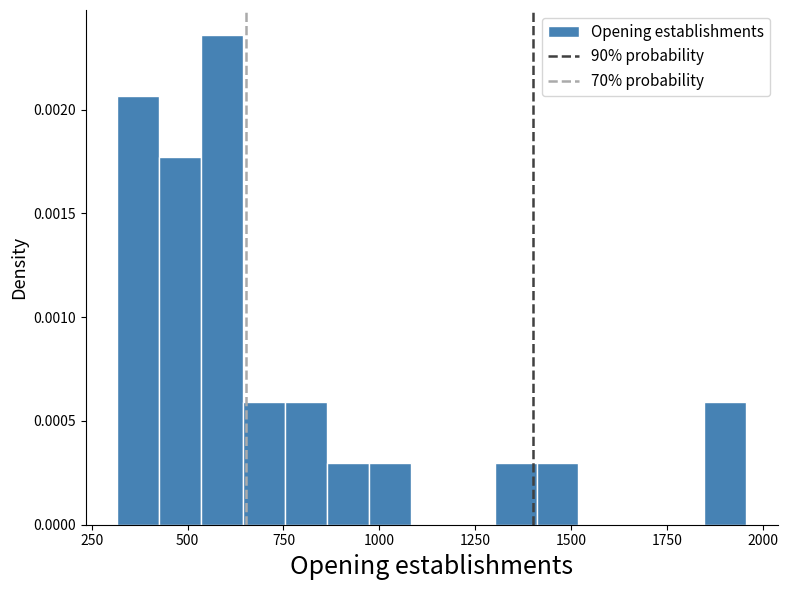

Read against the x-axis, roughly where is the centre of the tallest bar?

600